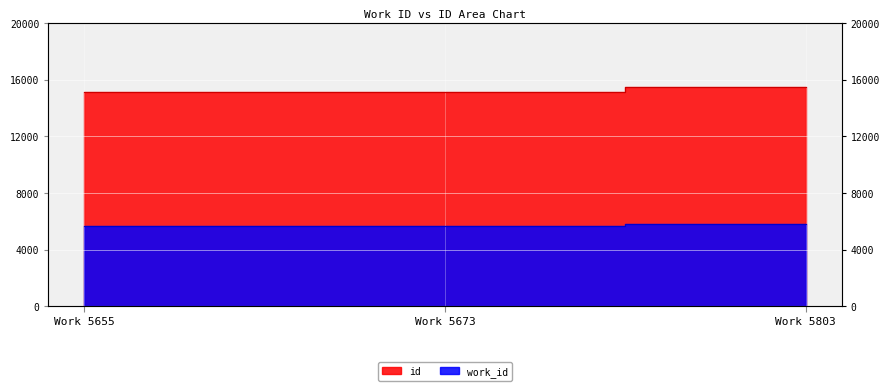

Count the number of categories in the chart.

3